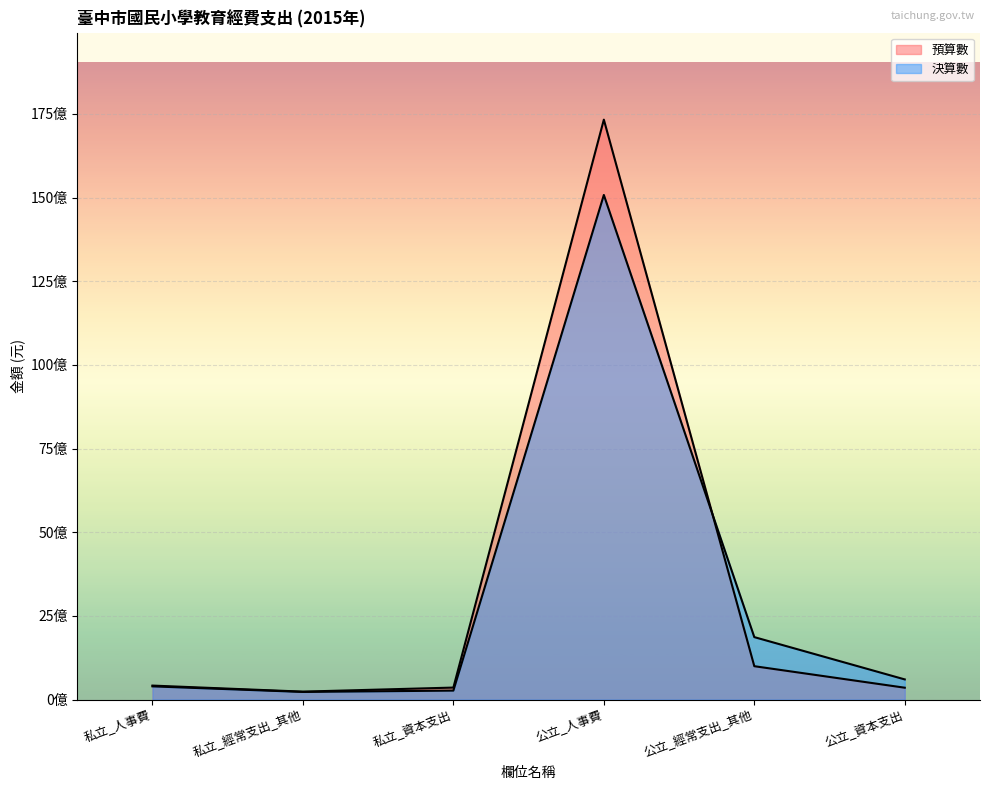

Between 私立_資本支出 and 公立_經常支出_其他, which is larger?

公立_經常支出_其他